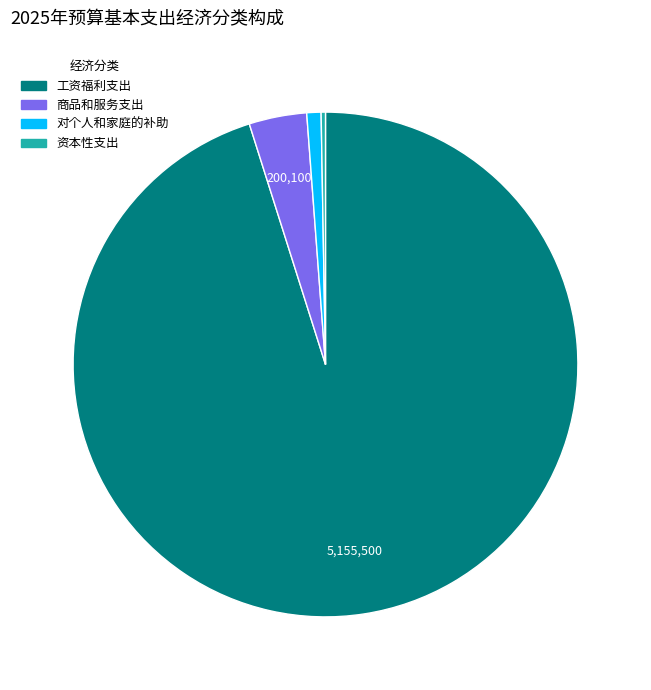

Between 对个人和家庭的补助 and 商品和服务支出, which is larger?

商品和服务支出